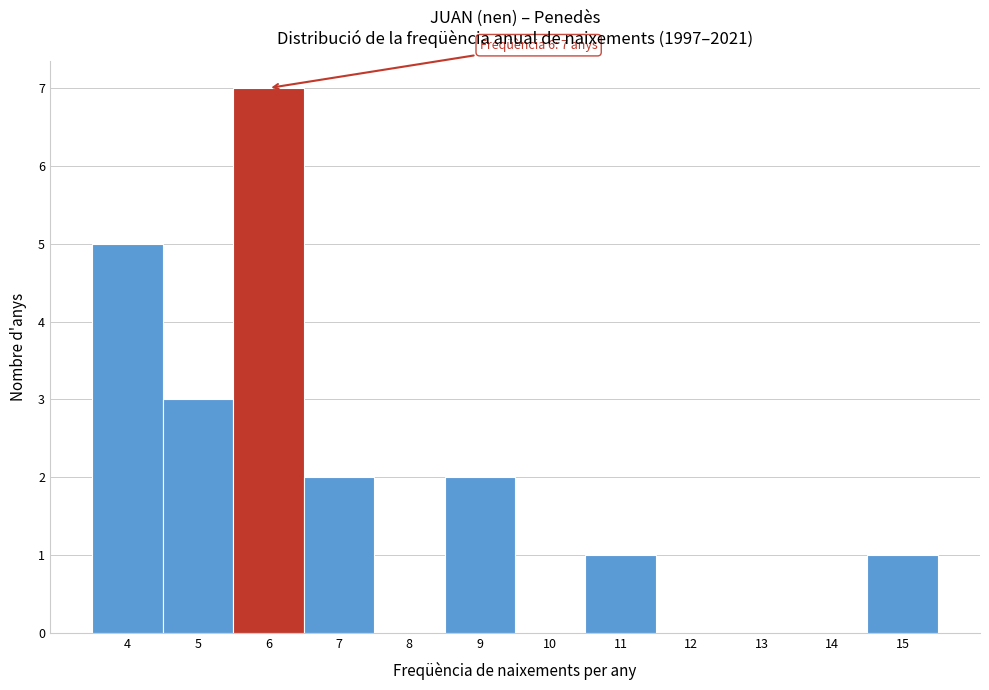

Over which range of the x-axis is the bar tallest?

5.5 to 6.5